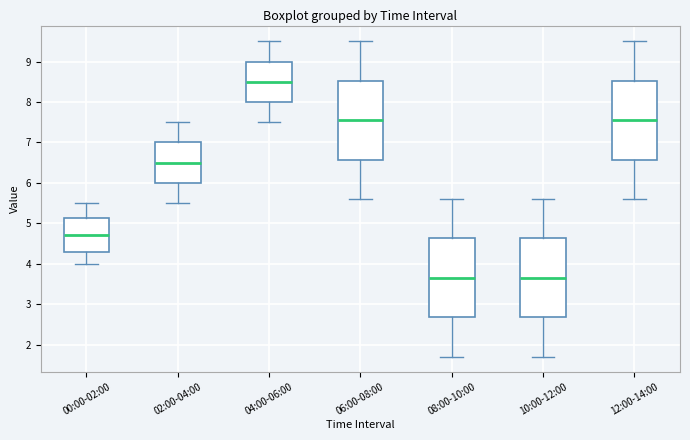

Reading left to right, read every box against the y-axis: the position of its median line, the range the box covers, and the ends of its whiskers. The values are not printed on the chart, so give them approximately, as read against the axis.

00:00-02:00: median 4.7, box 4.3 to 5.1, whiskers 4.0 to 5.5
02:00-04:00: median 6.5, box 6.0 to 7.0, whiskers 5.5 to 7.5
04:00-06:00: median 8.5, box 8.0 to 9.0, whiskers 7.5 to 9.5
06:00-08:00: median 7.6, box 6.6 to 8.5, whiskers 5.6 to 9.5
08:00-10:00: median 3.7, box 2.7 to 4.6, whiskers 1.7 to 5.6
10:00-12:00: median 3.7, box 2.7 to 4.6, whiskers 1.7 to 5.6
12:00-14:00: median 7.6, box 6.6 to 8.5, whiskers 5.6 to 9.5